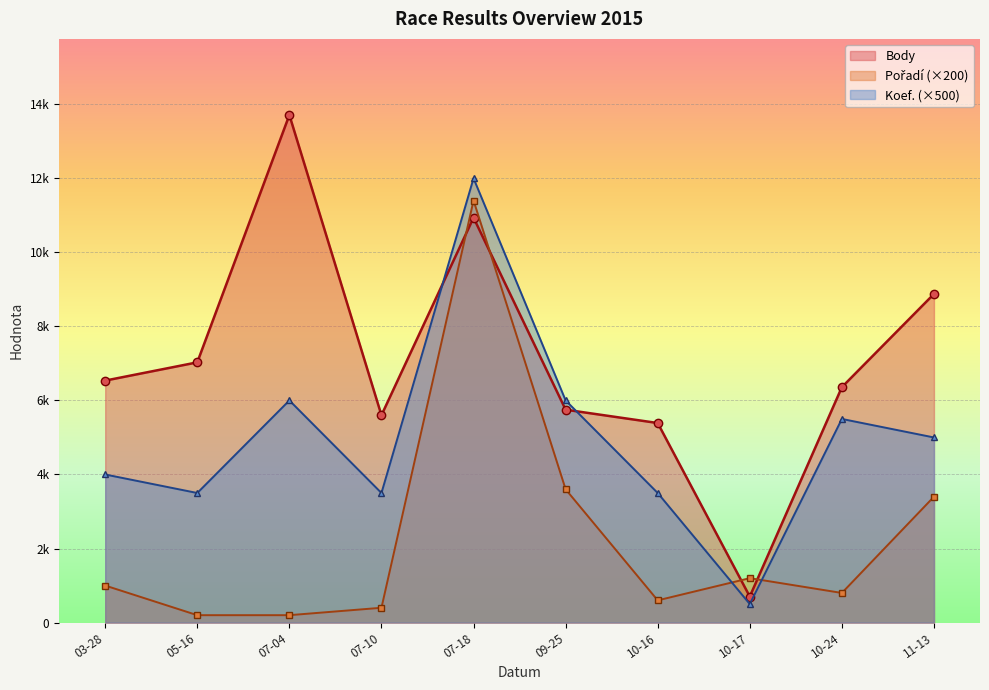

Where is Koef. nearest to the value 6250?

07-04